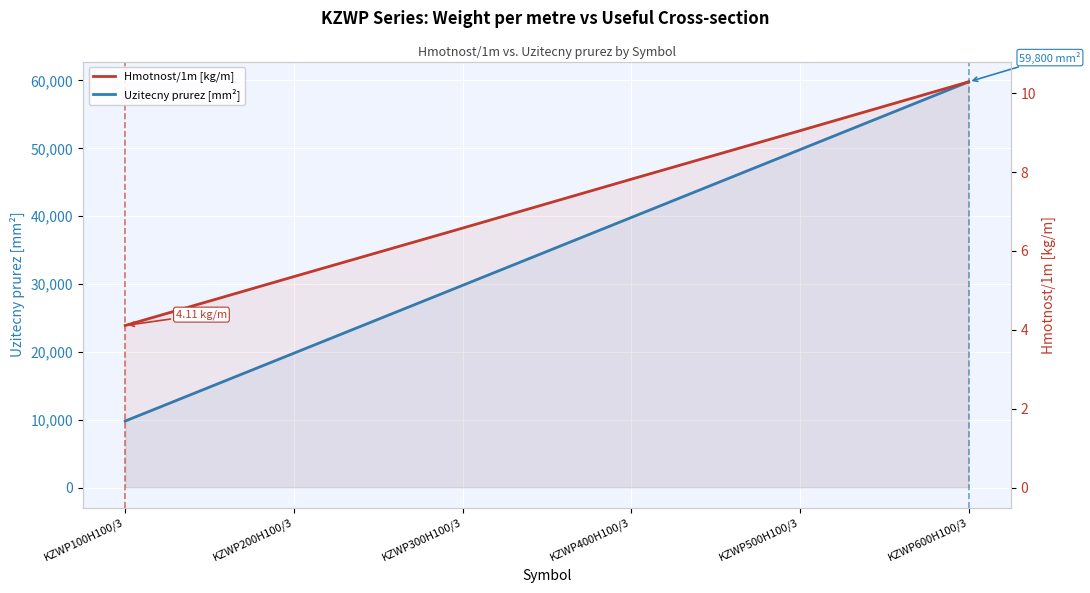

At which label does Uzitecny prurez [mm²] reach its peak?

KZWP600H100/3